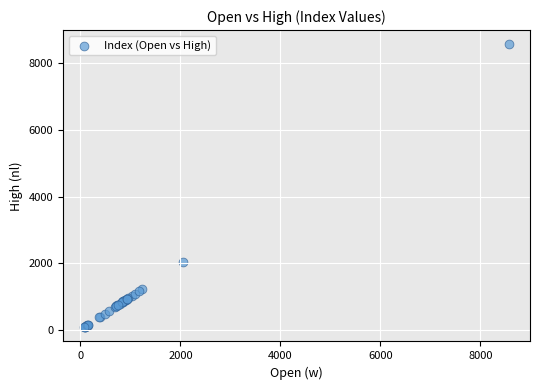

What Y value in the scatter plot is closest to 4324?

2043.7